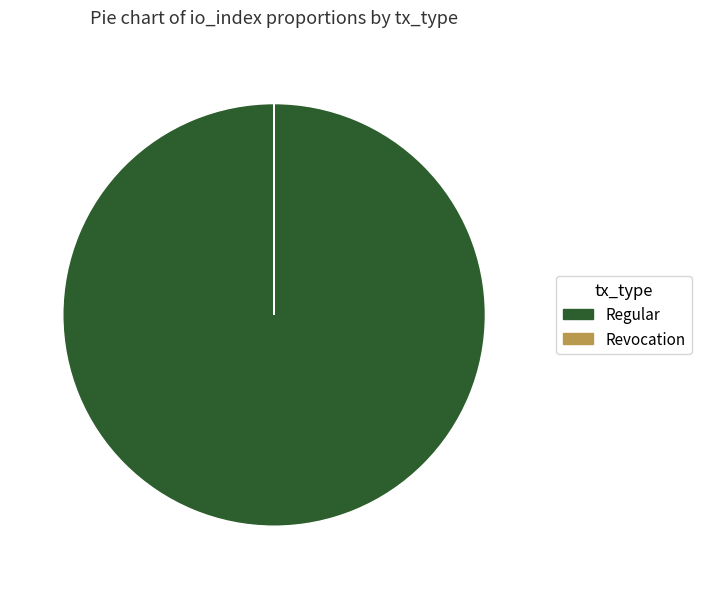

Which slice is the largest?

Regular